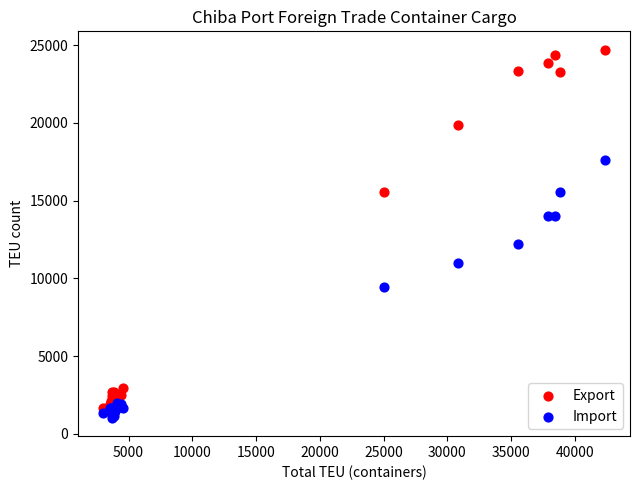

Across all series, what Y value is closest to 12872?

12189